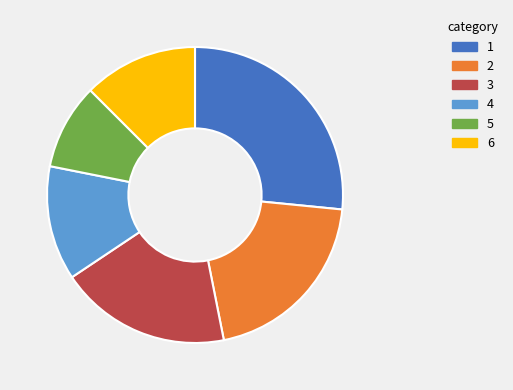

Is the sum of 4 and 1 greater than half?

No